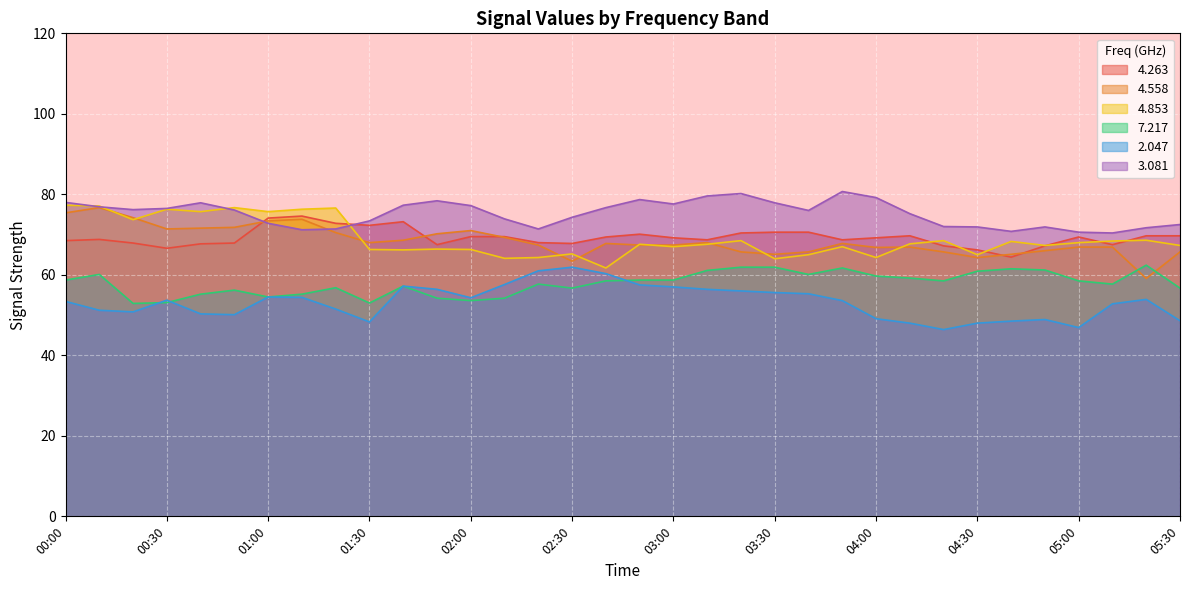

At how many categories does at least one series exceed 79?

4